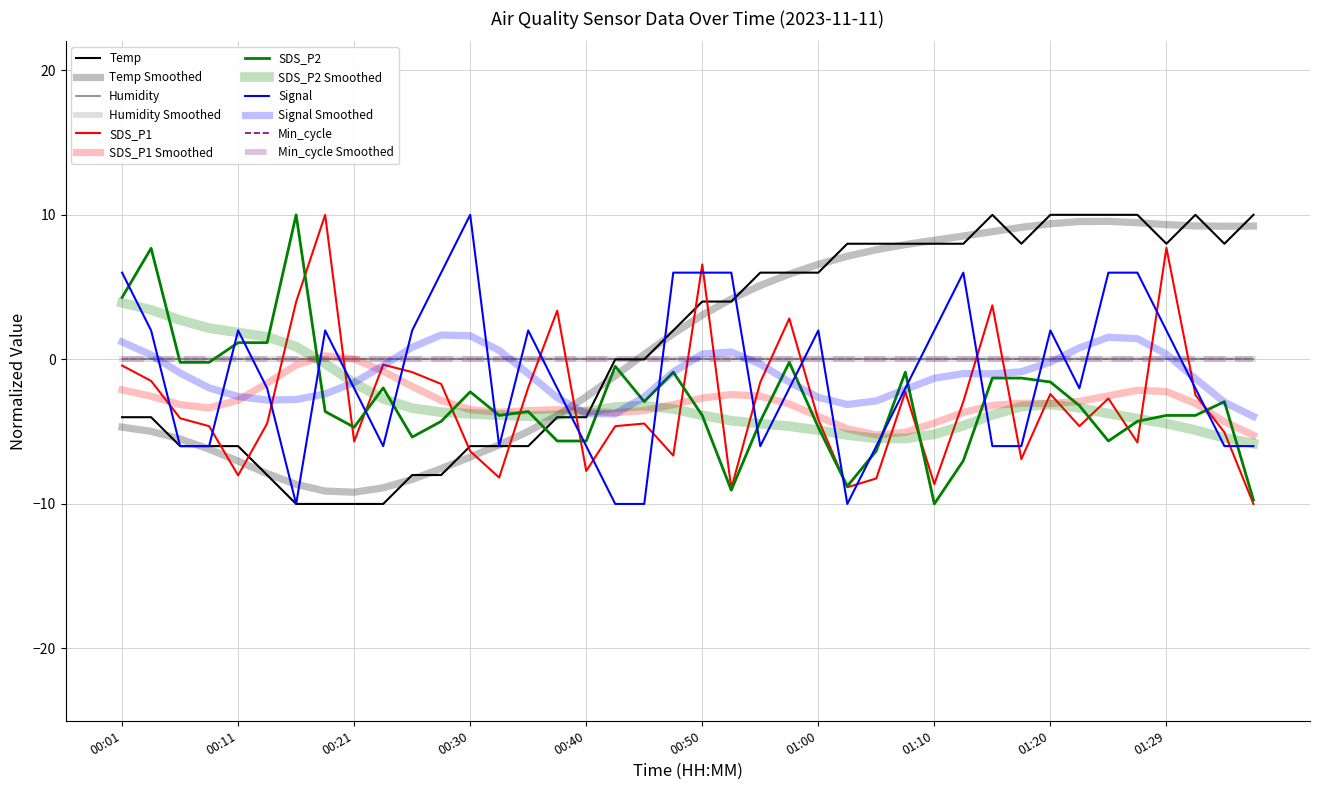

What is the maximum value for Signal?

10.0